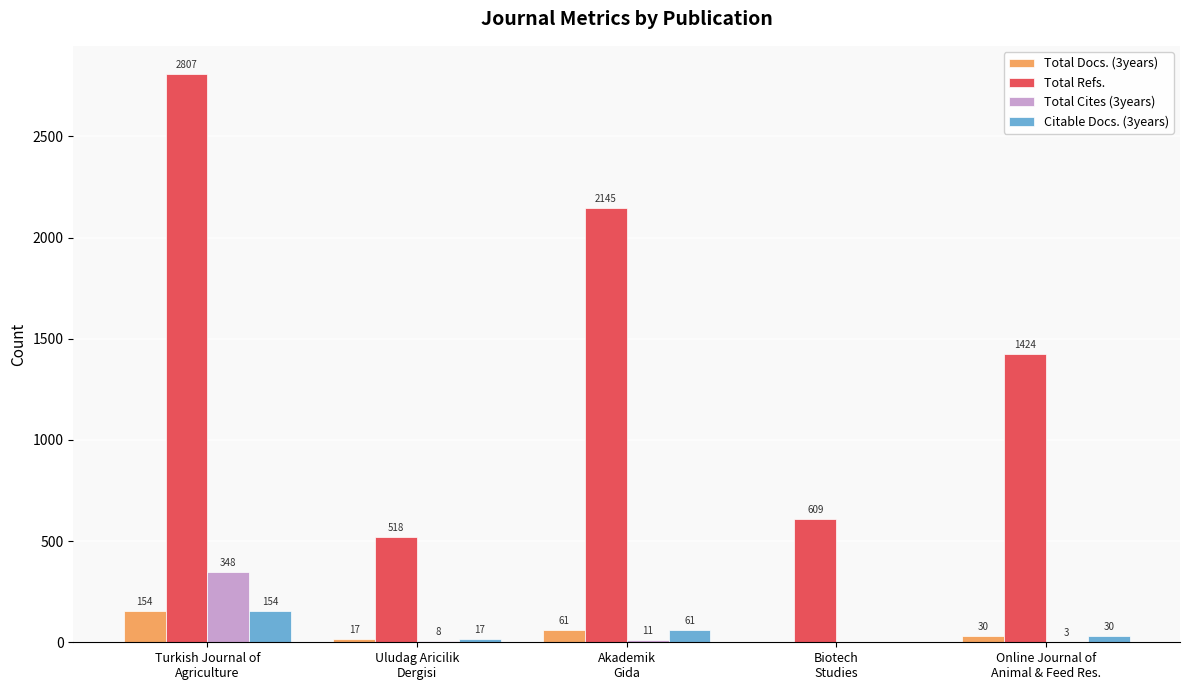

What is the sum of all Total Cites (3years) values?

370